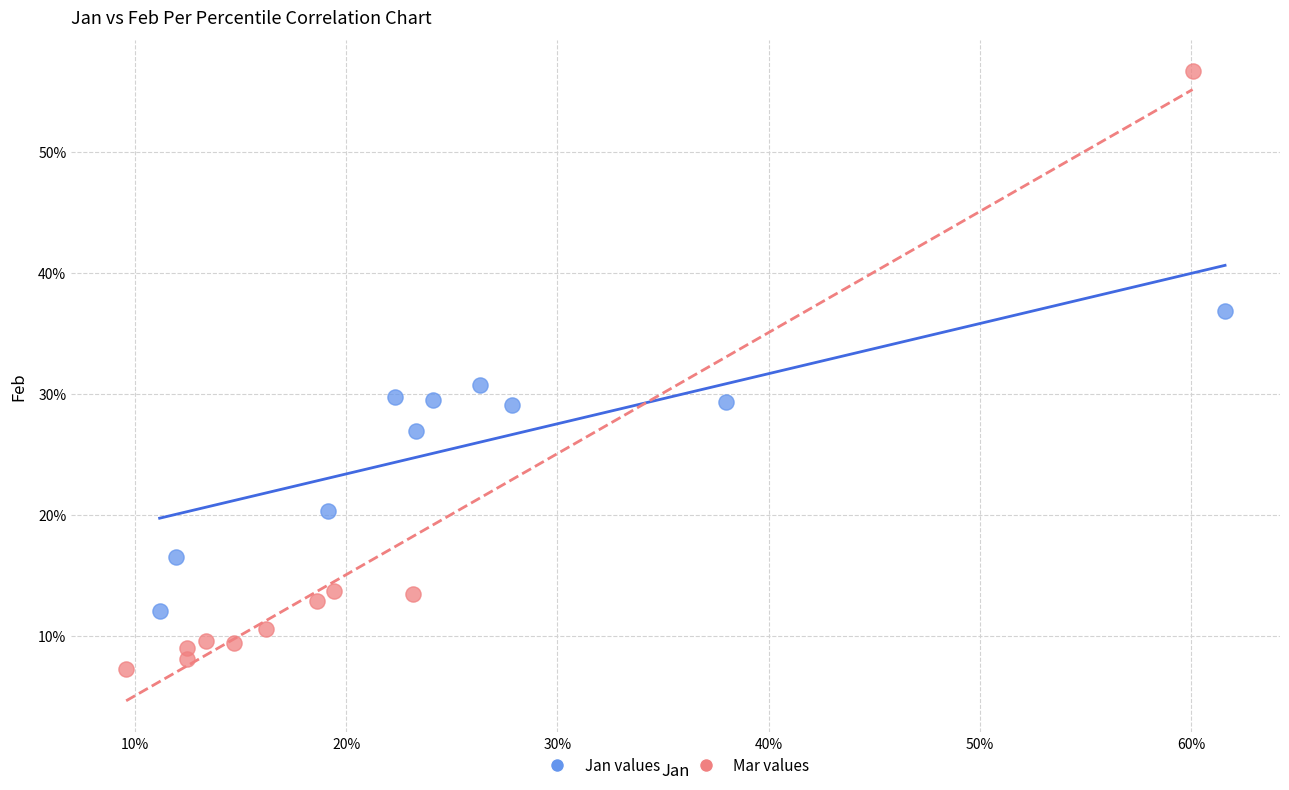

Which series reaches the minimum Y coordinate?

Mar values